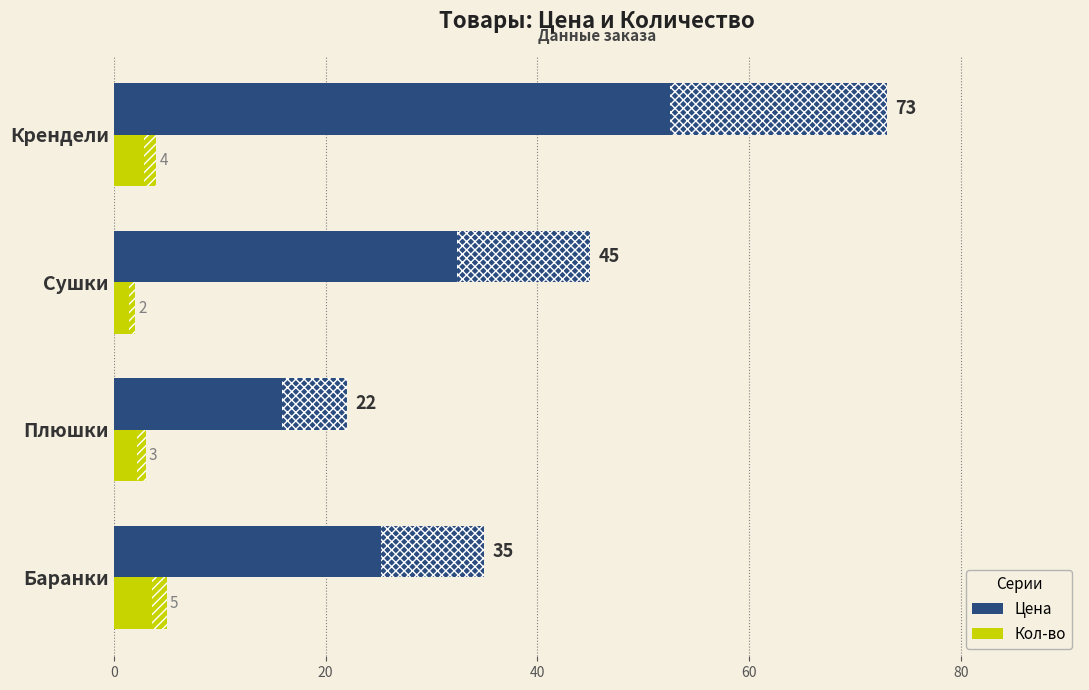

Count the Кол-во values in the range 3 to 5.

3